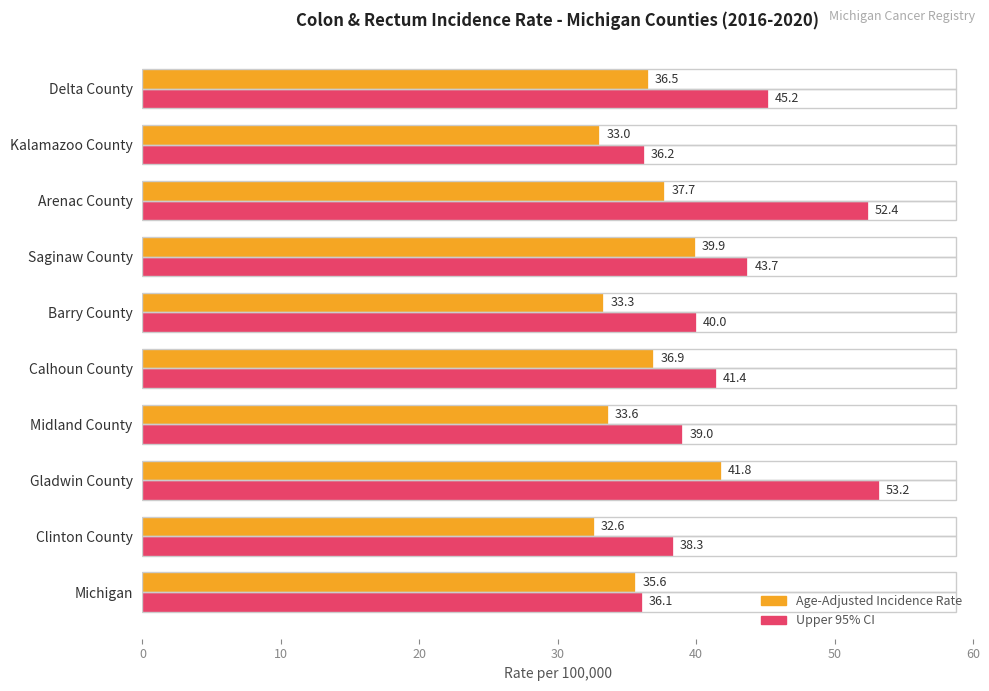

What is the minimum value shown in the chart?

32.6